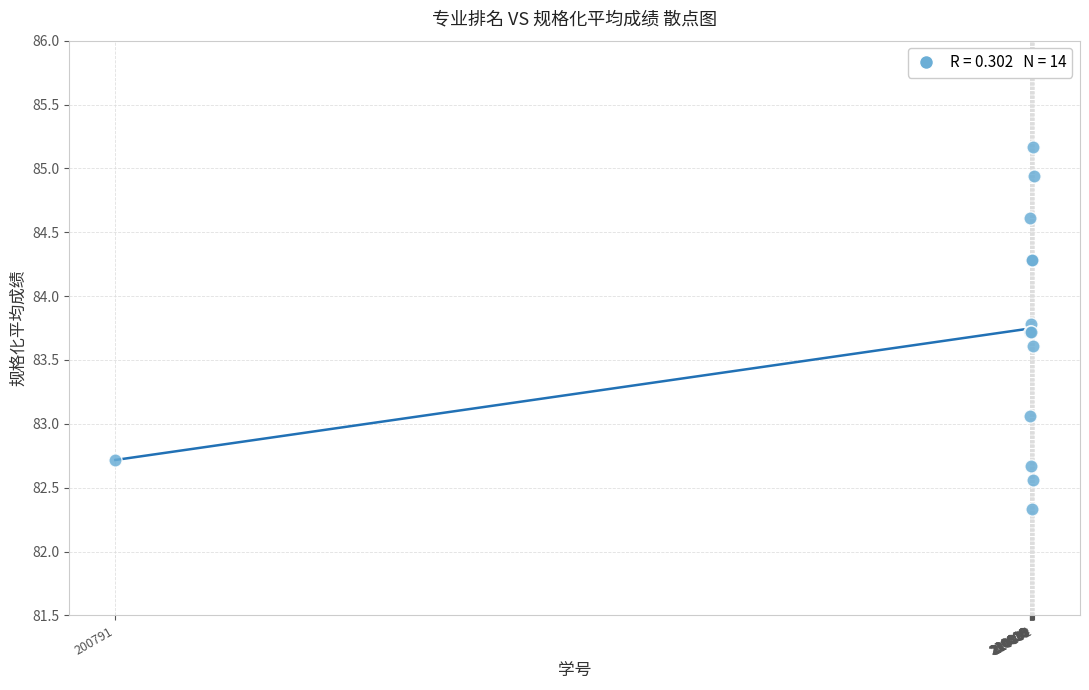

What Y value in the scatter plot is closest to 83?

83.1